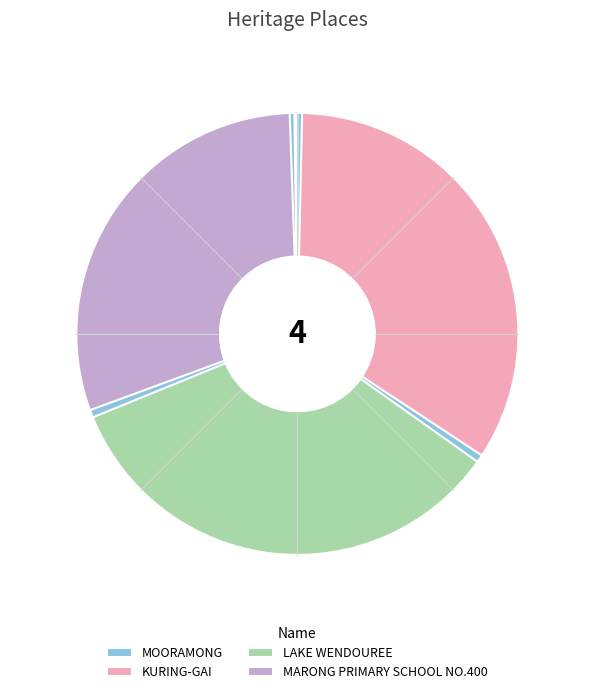

Does LAKE WENDOUREE account for over 50% of the chart?

No